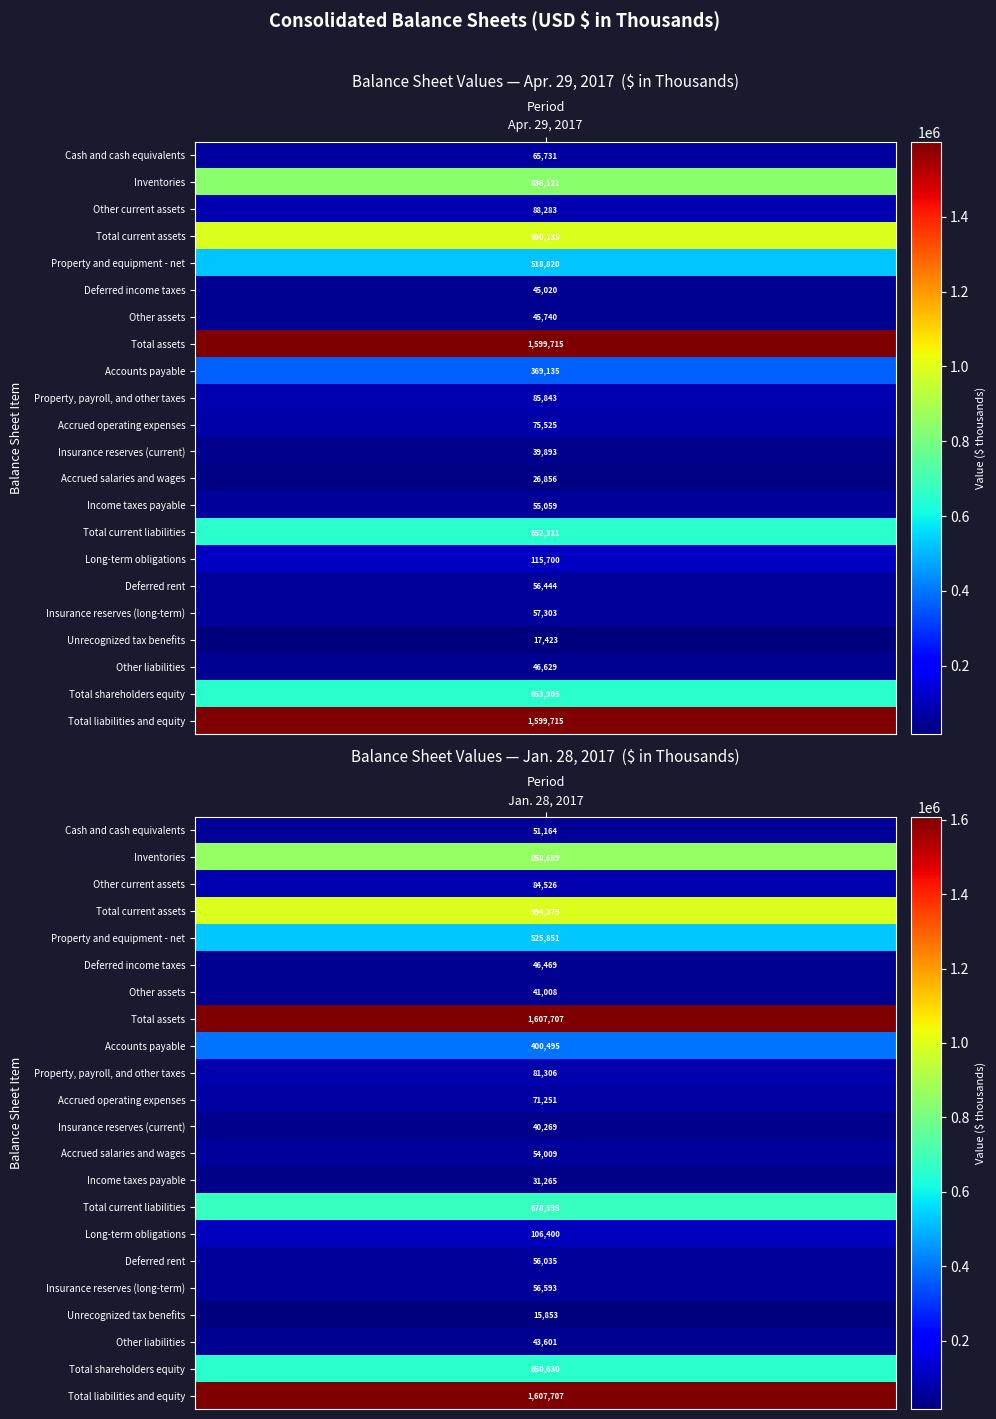

Which series has the largest total across all categories?

Total assets